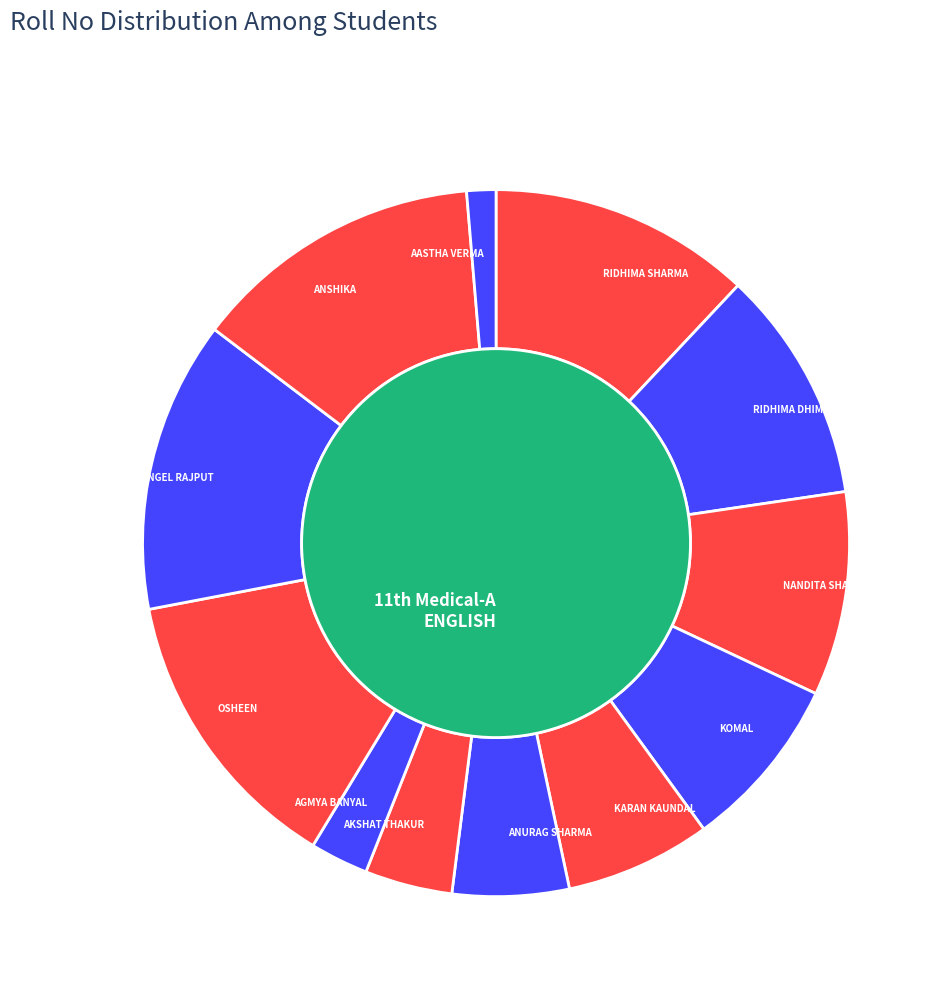

What percentage is the AASTHA VERMA slice, to the nearest percent?

1%